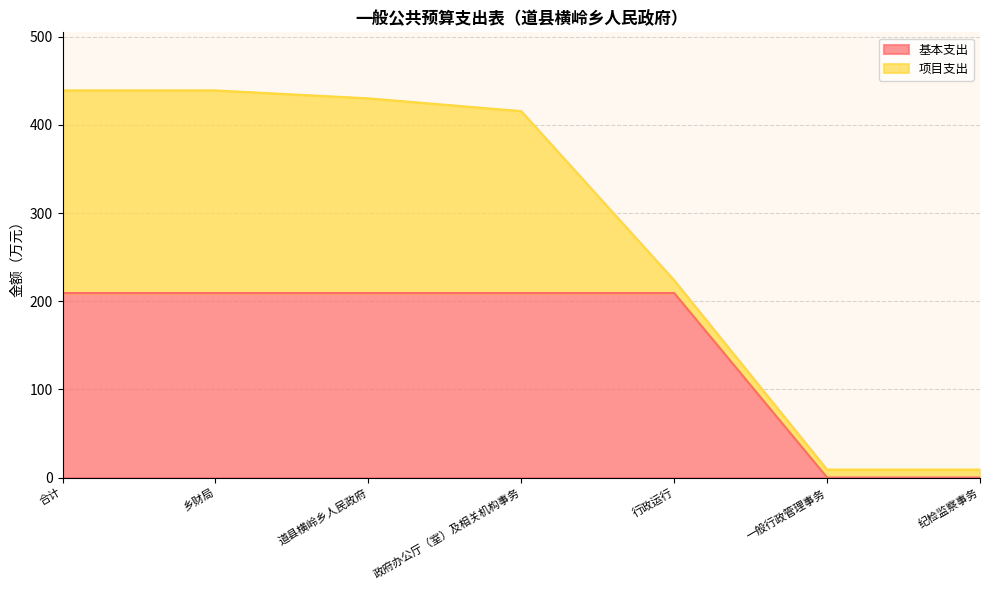

Which label corresponds to the smallest value in the chart?

一般行政管理事务